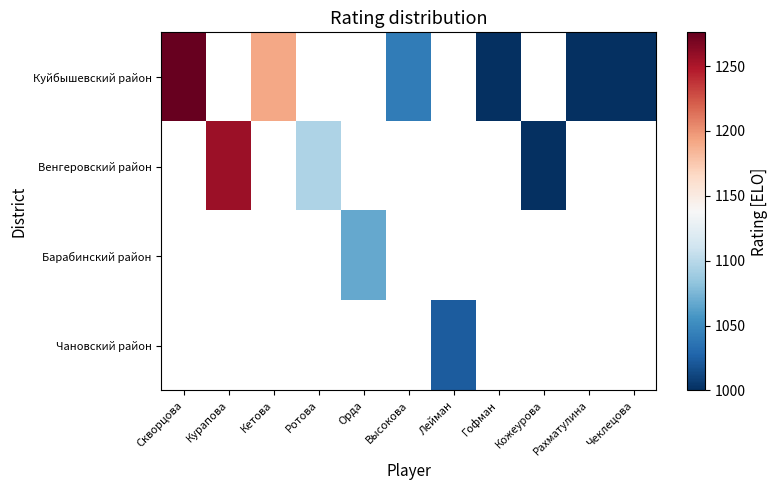

How many values in Барабинский район are above zero?

1